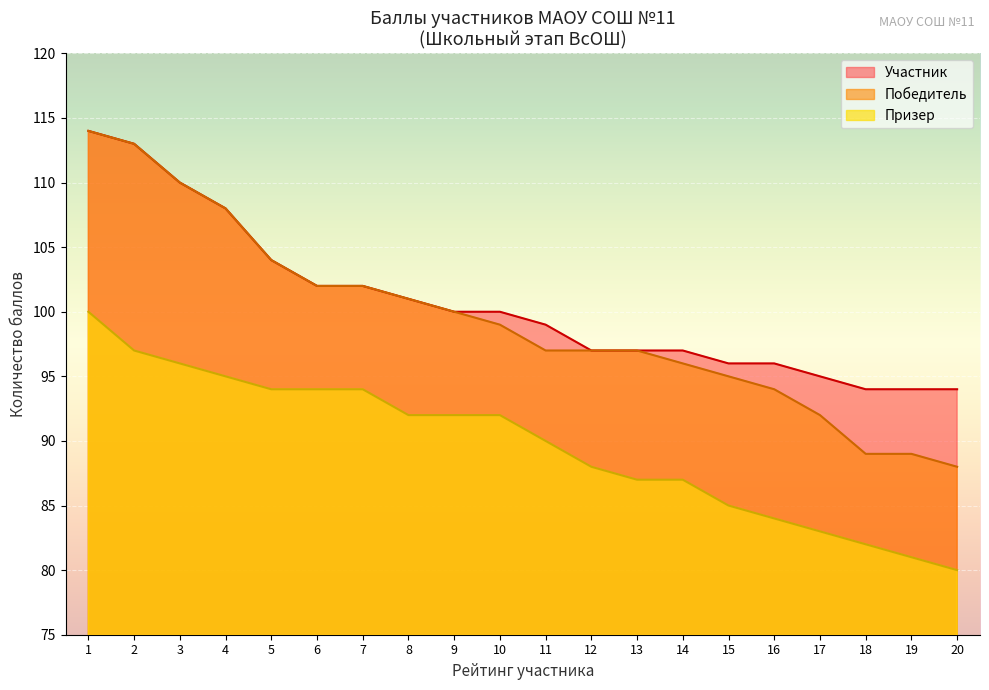

How many data points in Победитель are above 99?

9